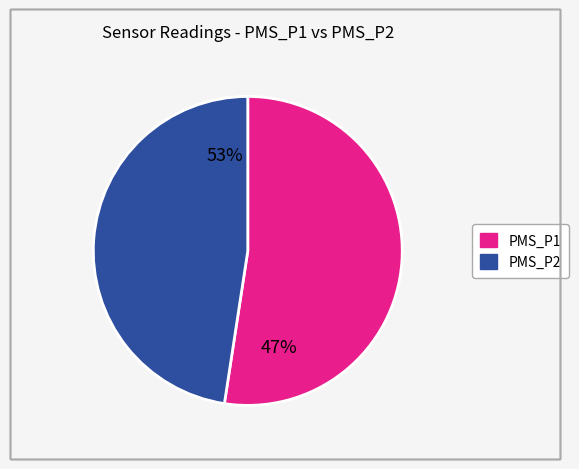

How many segments does this pie chart have?

2